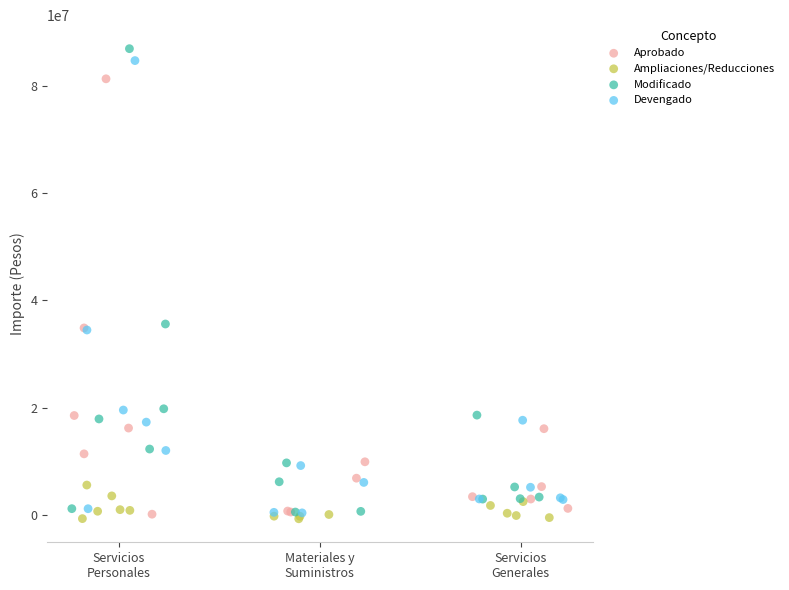

Which series has the largest Y range (max minus min)?

Modificado